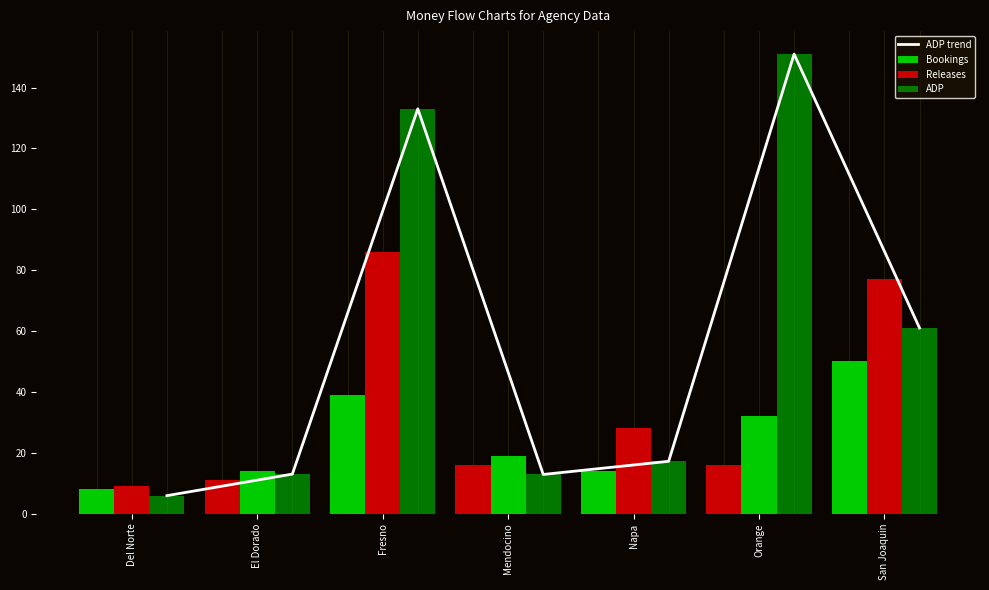

Which series has the widest spread of values?

ADP trend